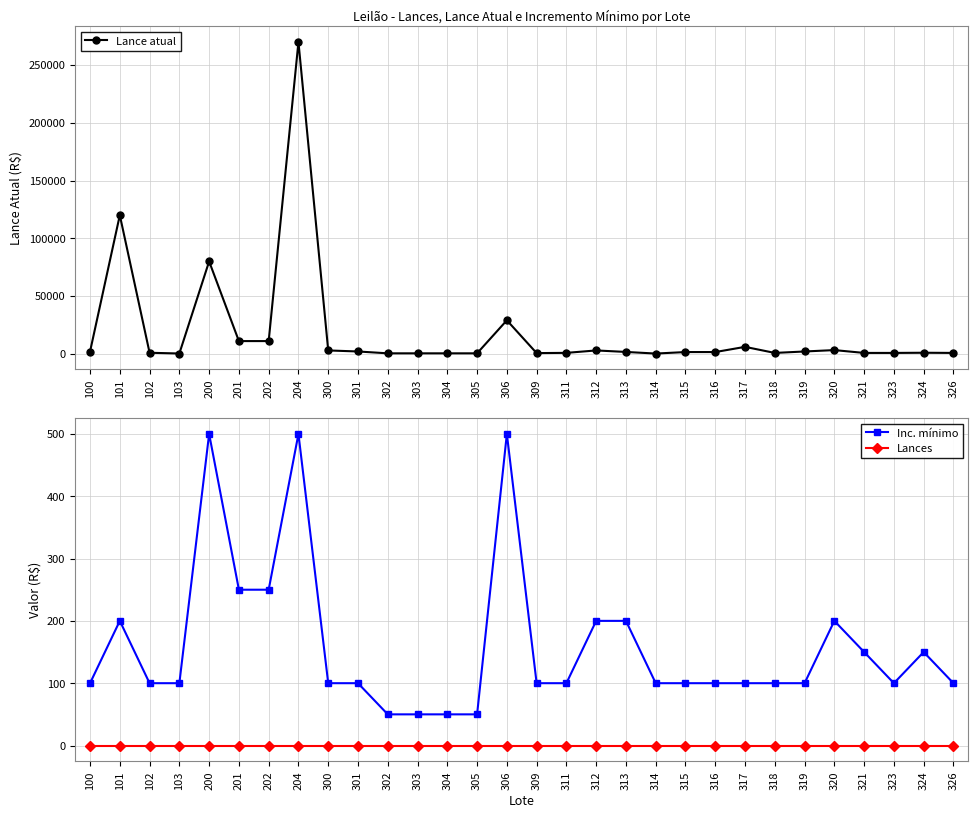

The Lance atual series shows 16184 at 201. True or false?

False